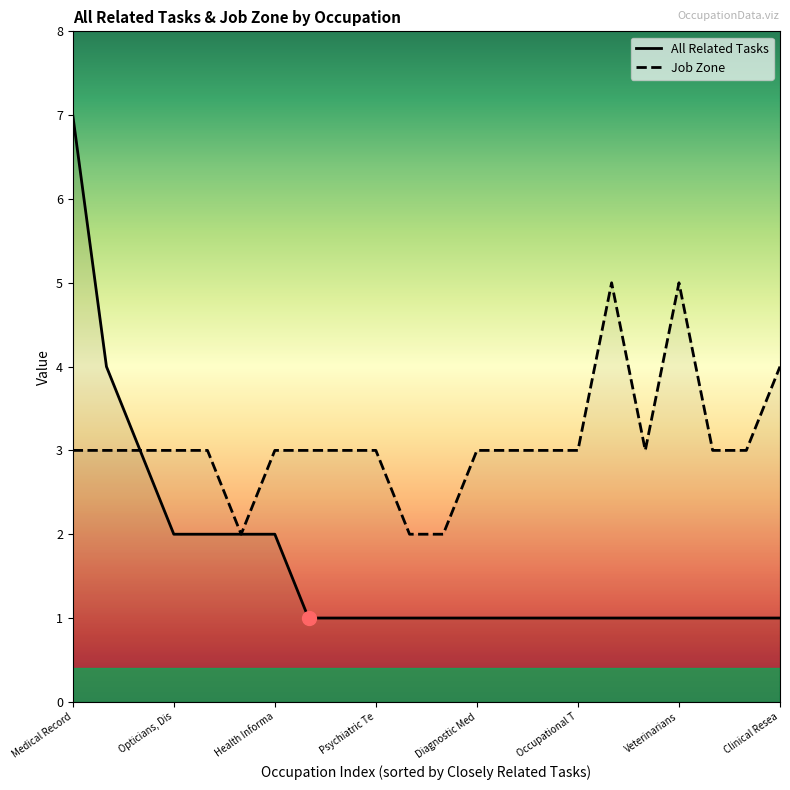

What position from the right is Veterinary Assistants?

17